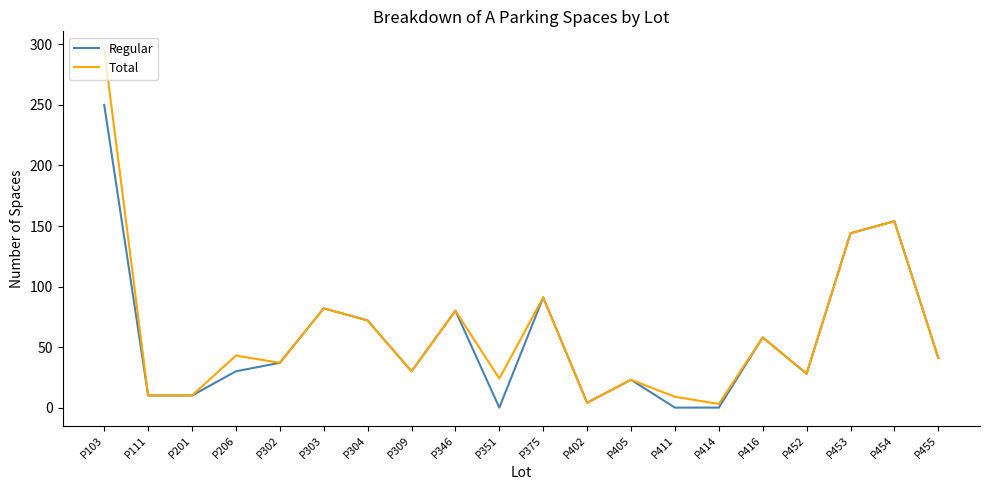

What is the total value across all series at P309?

60